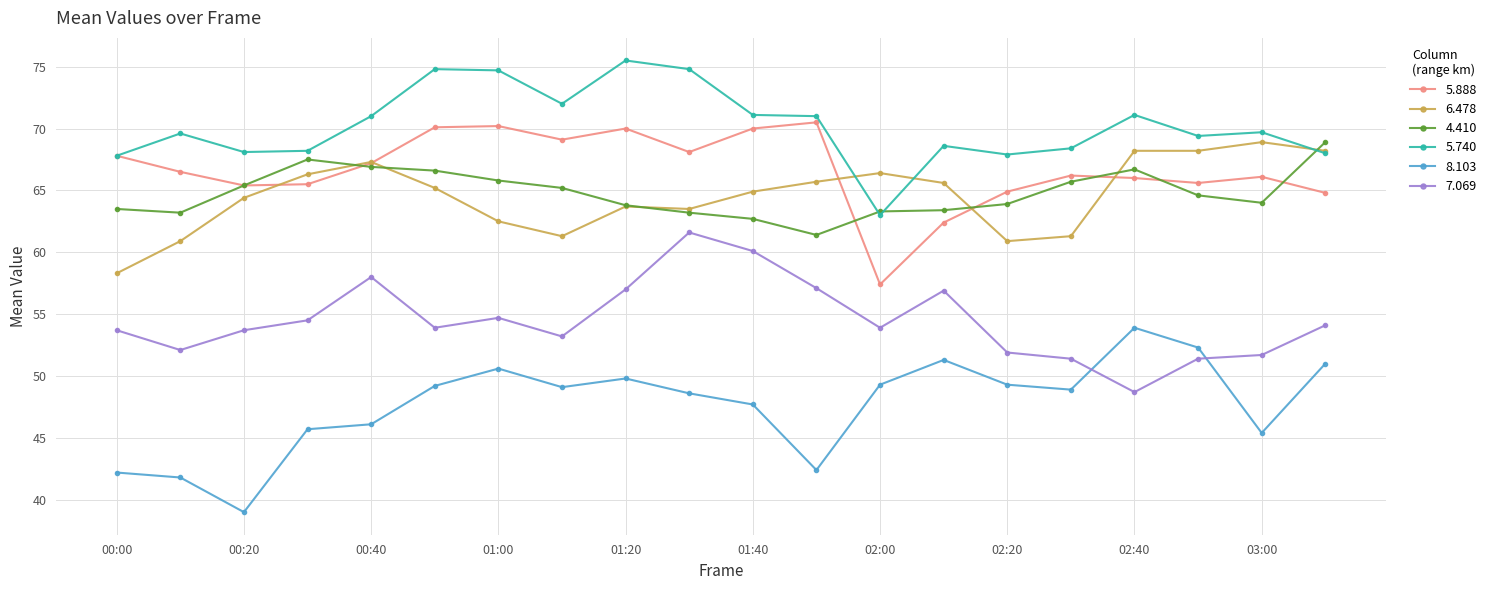

True or false: 7.069 has more than 2 interior local peaks.

True